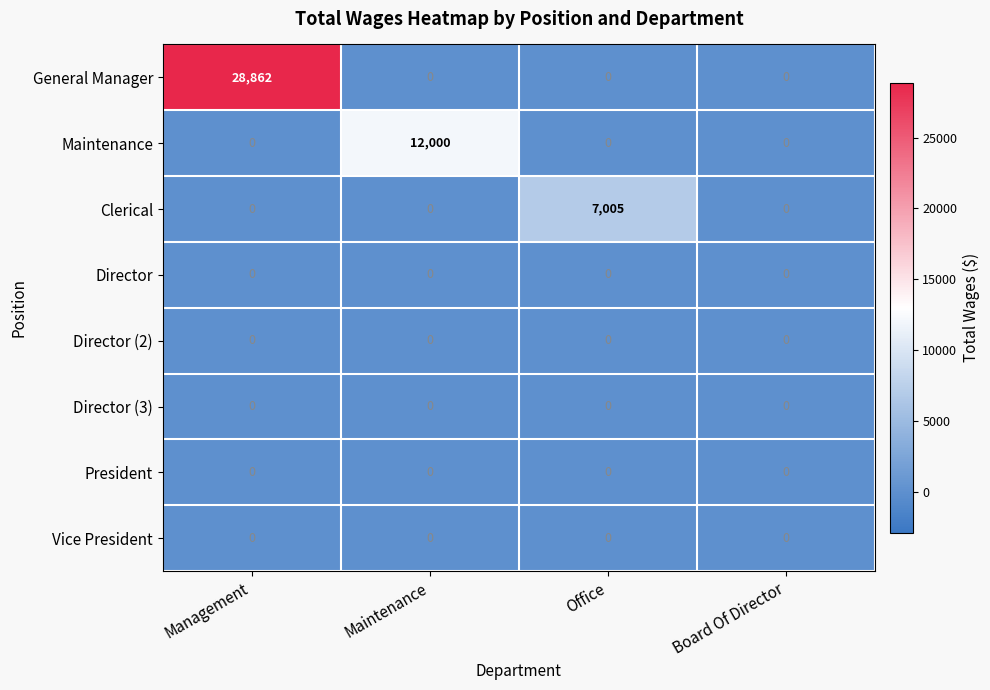

What is the spread (max minus min) of values at Maintenance?

12000